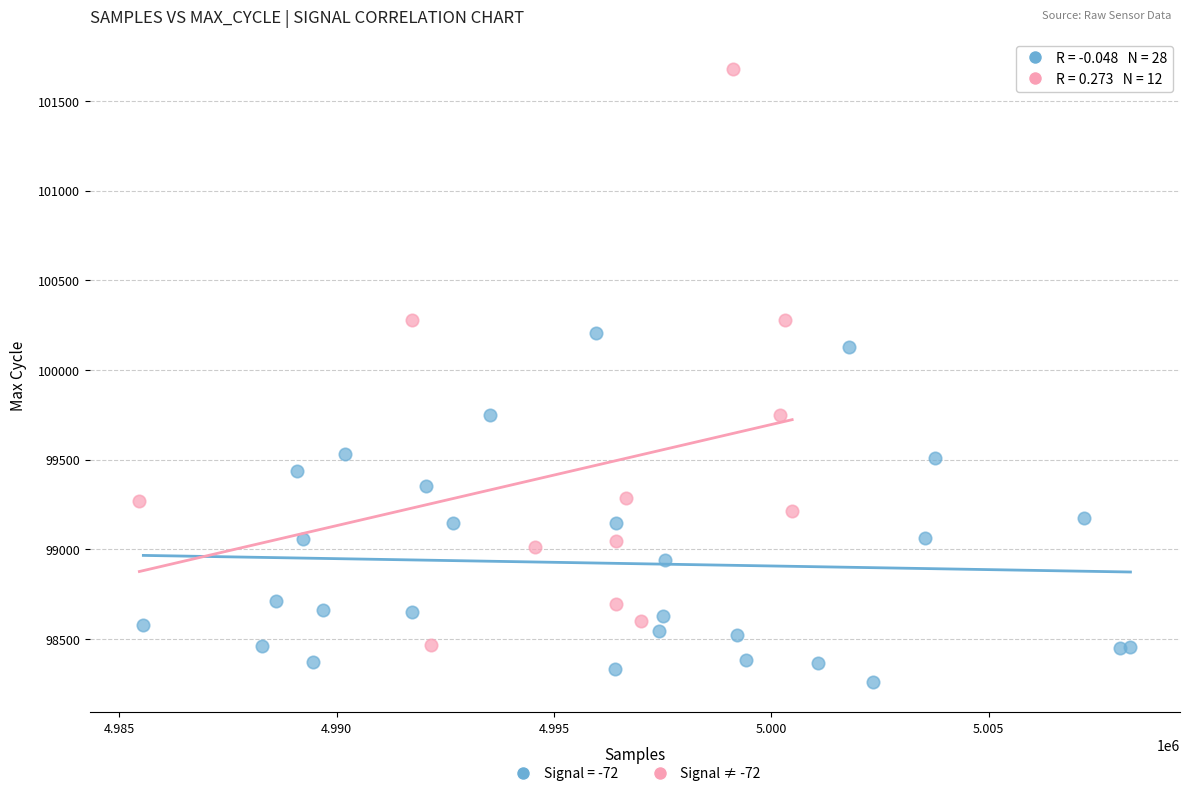

Which series reaches the maximum Y coordinate?

Signal ≠ -72